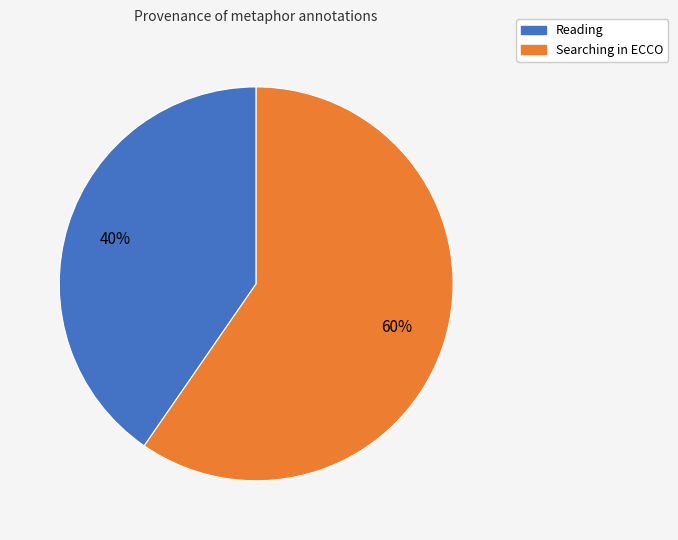

Is it true that Reading is 40% of the pie?

True